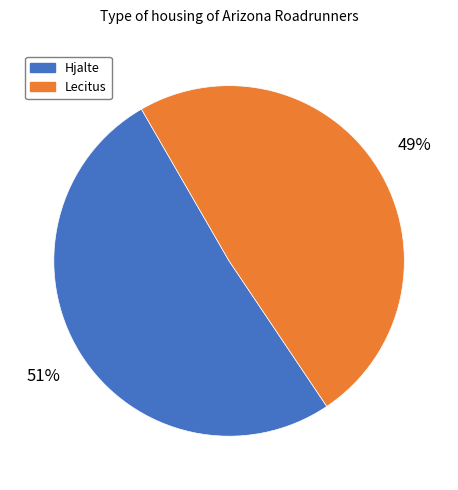

What percentage is the Lecitus slice, to the nearest percent?

49%